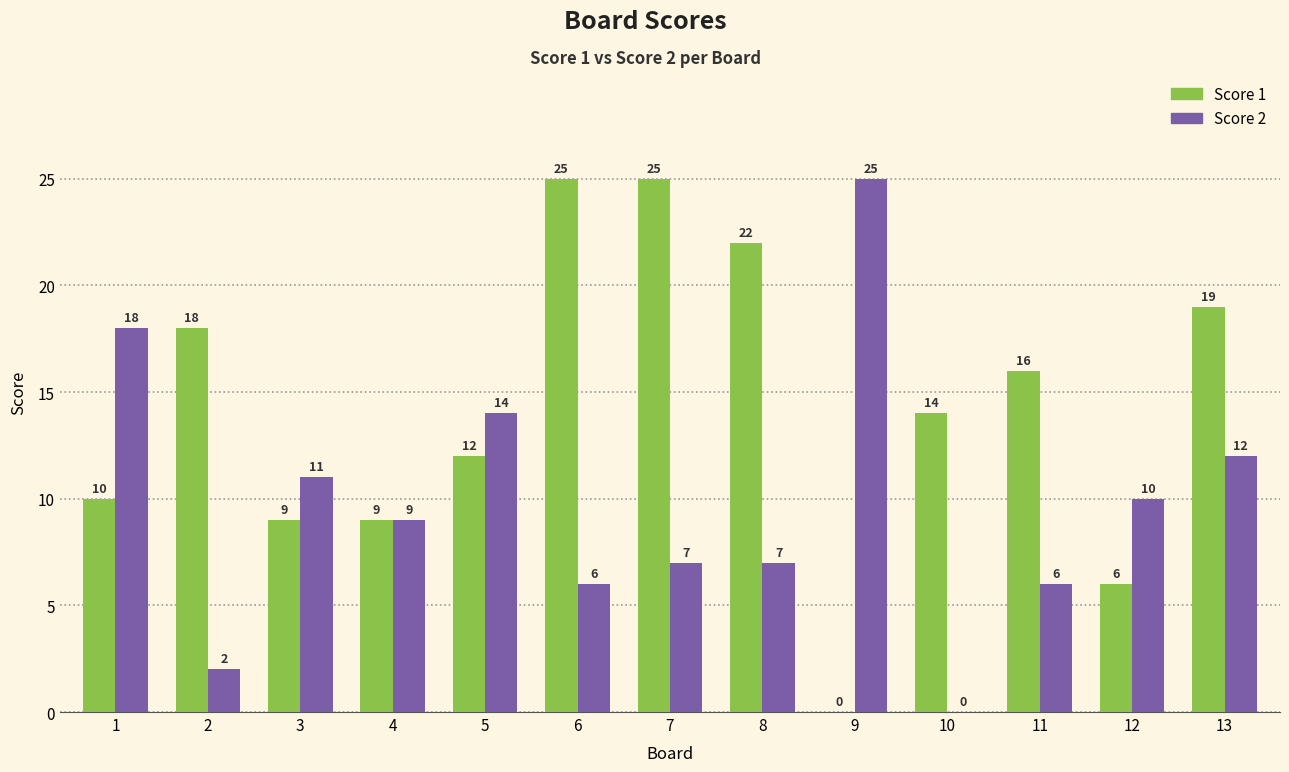

True or false: Score 2 has a value of 4 at 8.

False